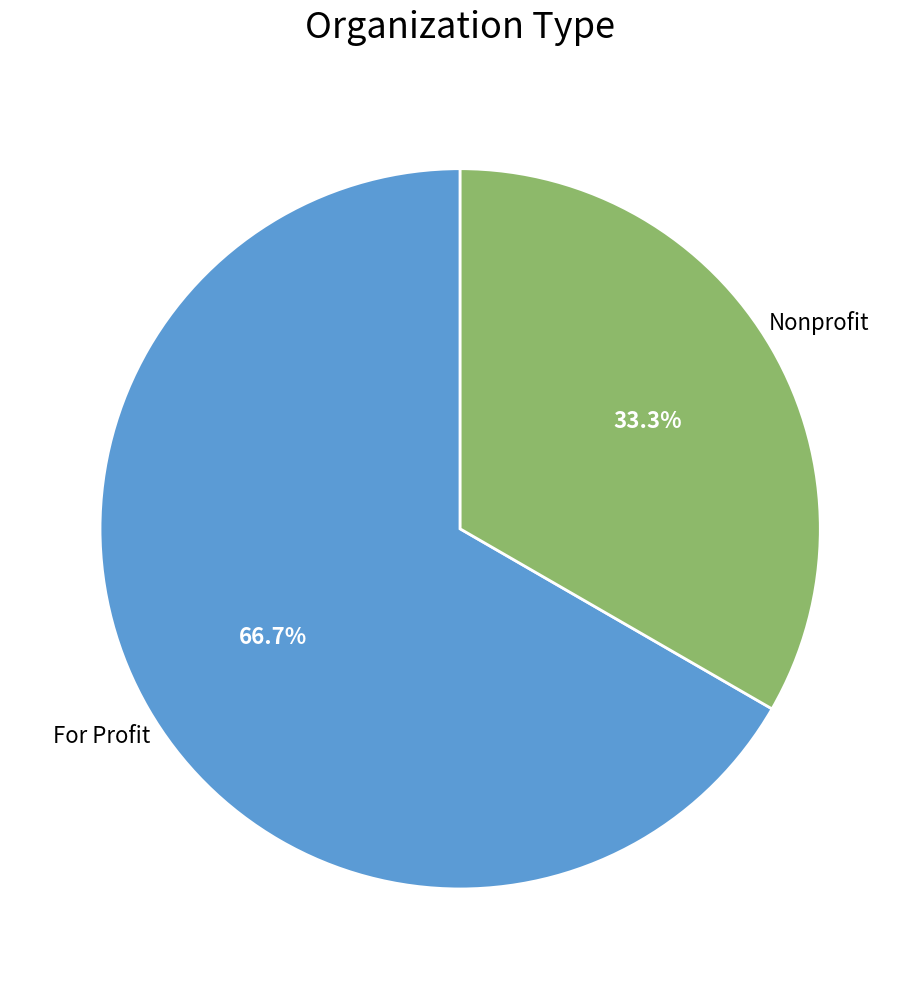

What is the largest slice in the pie chart?

For Profit